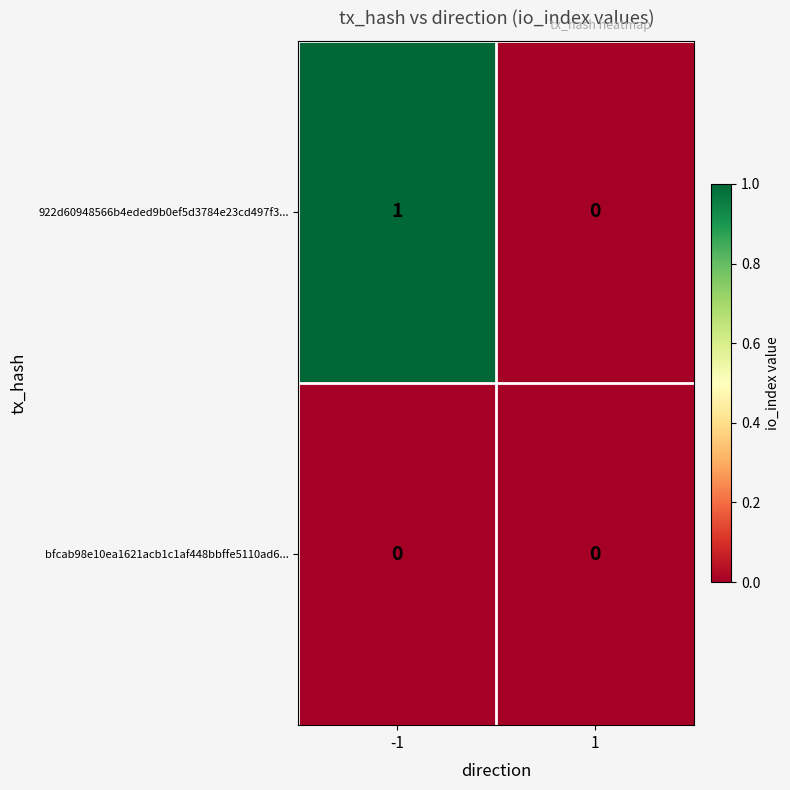

Which series changed the most between -1 and 1?

922d60948566b4eded9b0ef5d3784e23cd497f3...